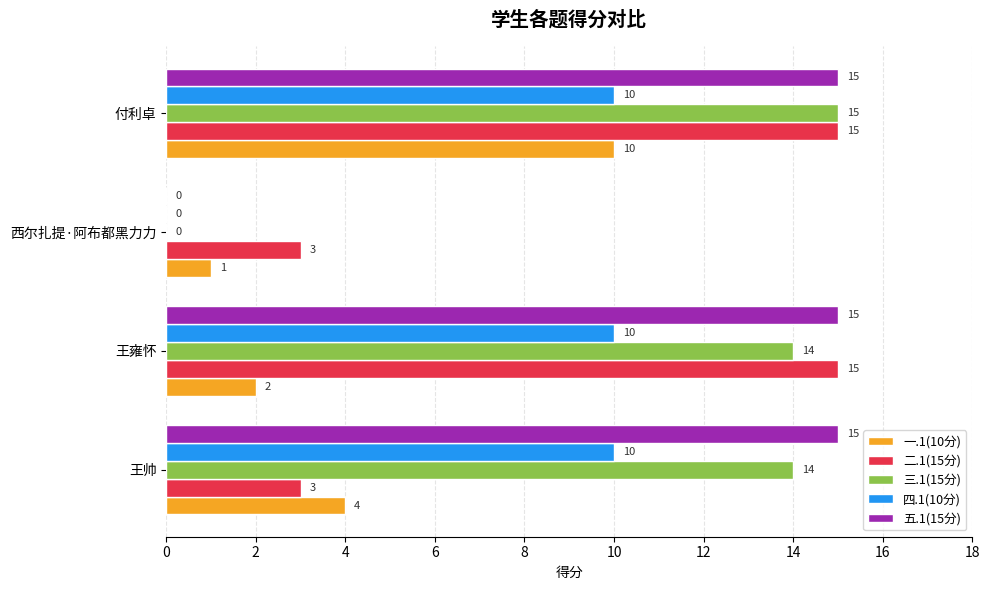

How many categories are shown in the chart?

4